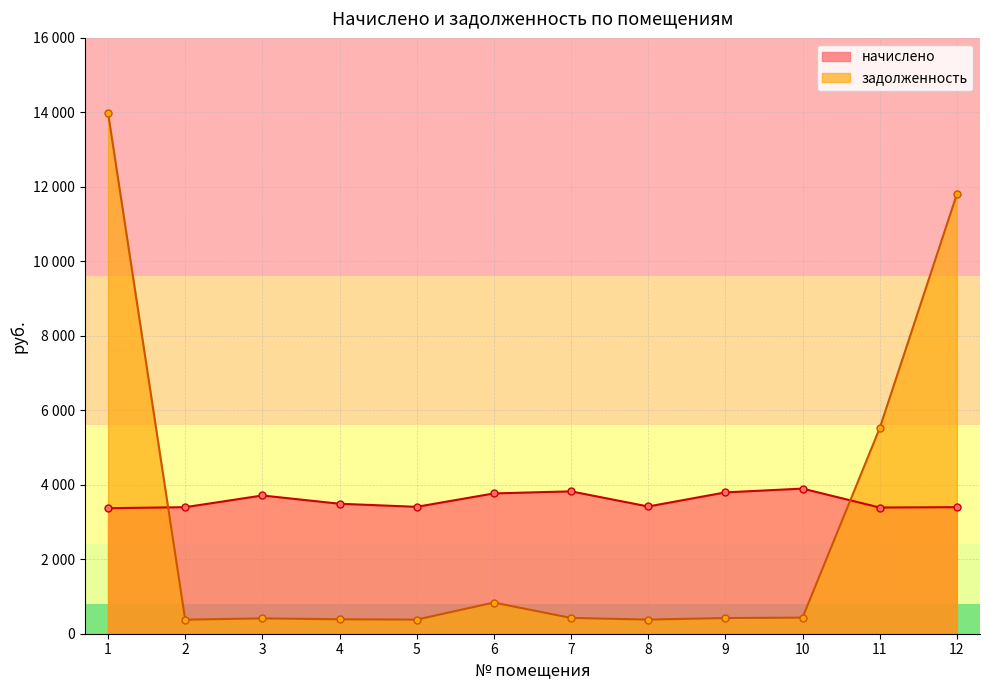

Where is задолженность nearest to the value 7183?

11